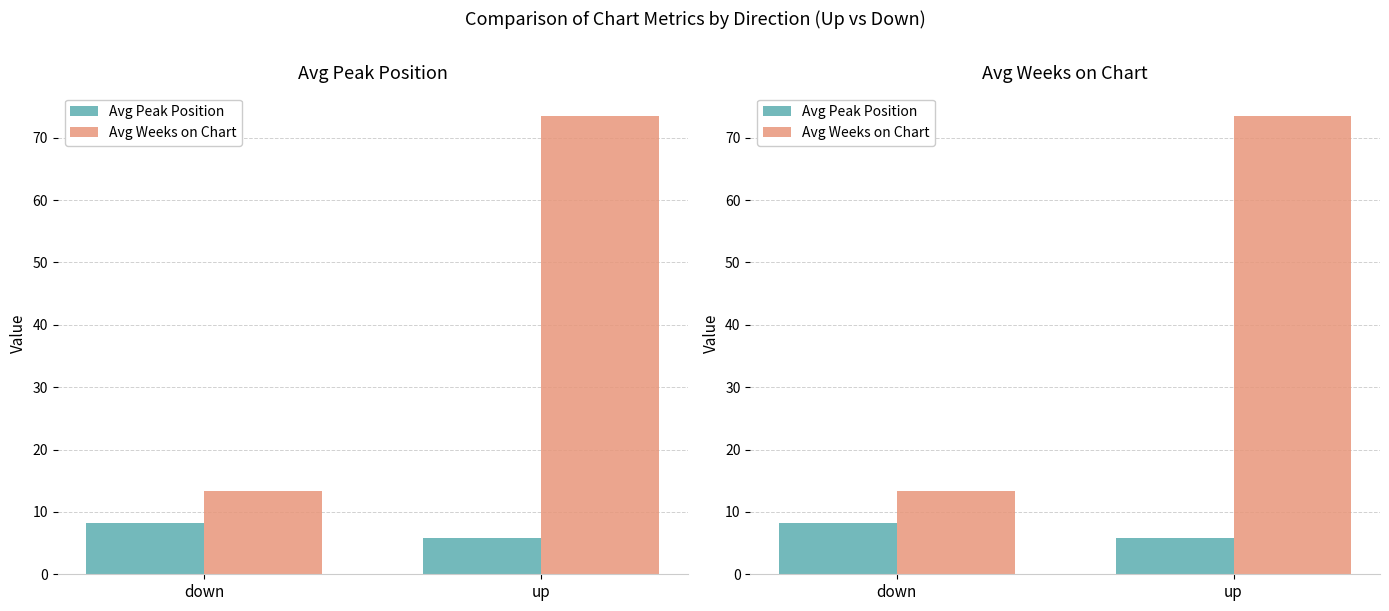

Does the chart contain any negative values?

No